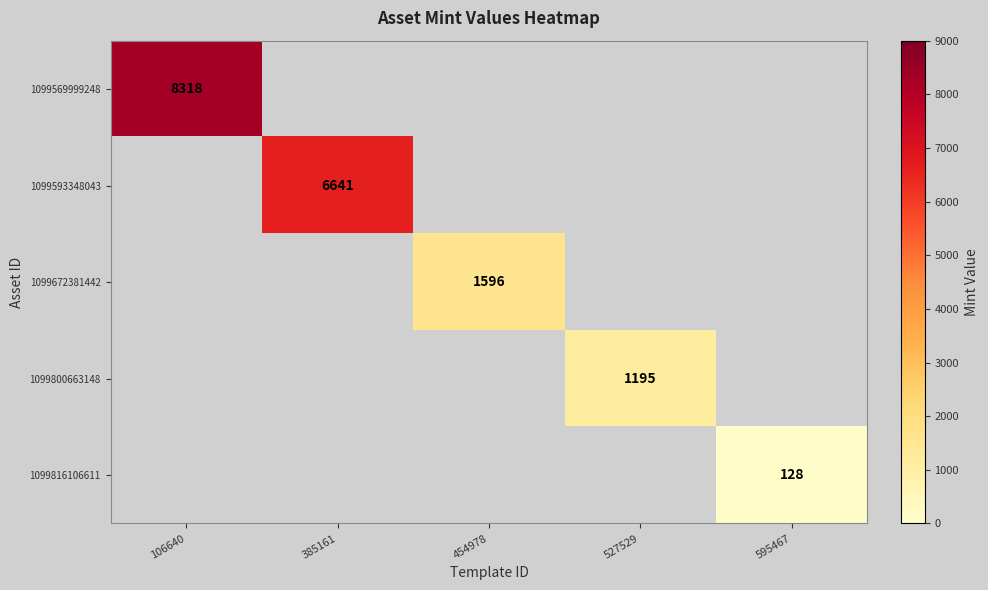

The 1099800663148 series shows 1944 at 527529. True or false?

False